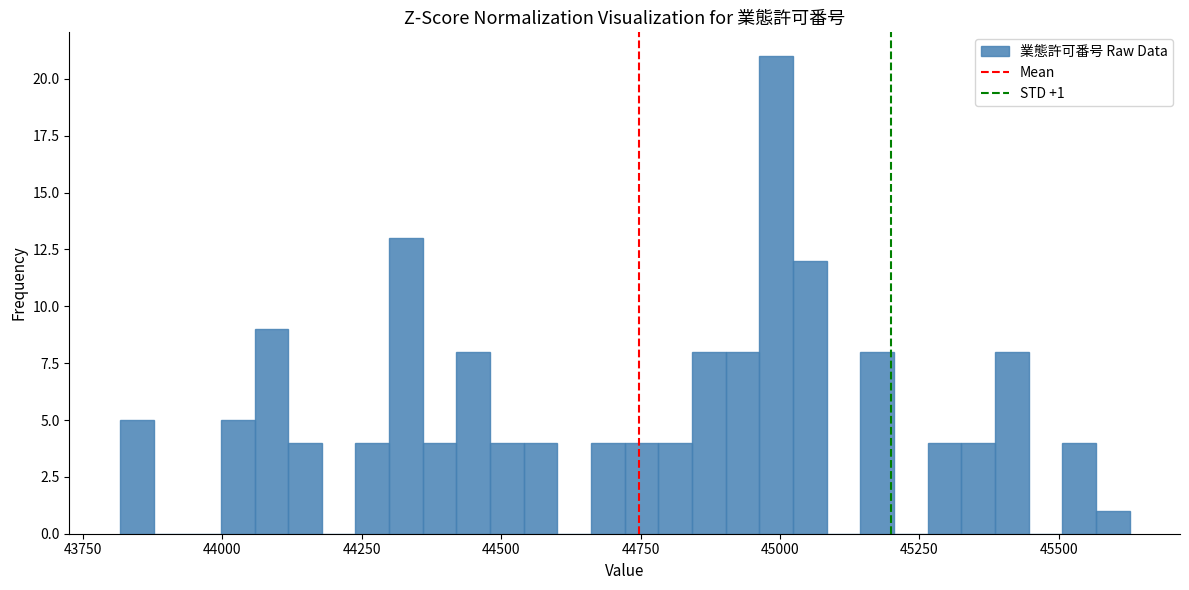

Read against the x-axis, roughly where is the centre of the tallest bar?

45000